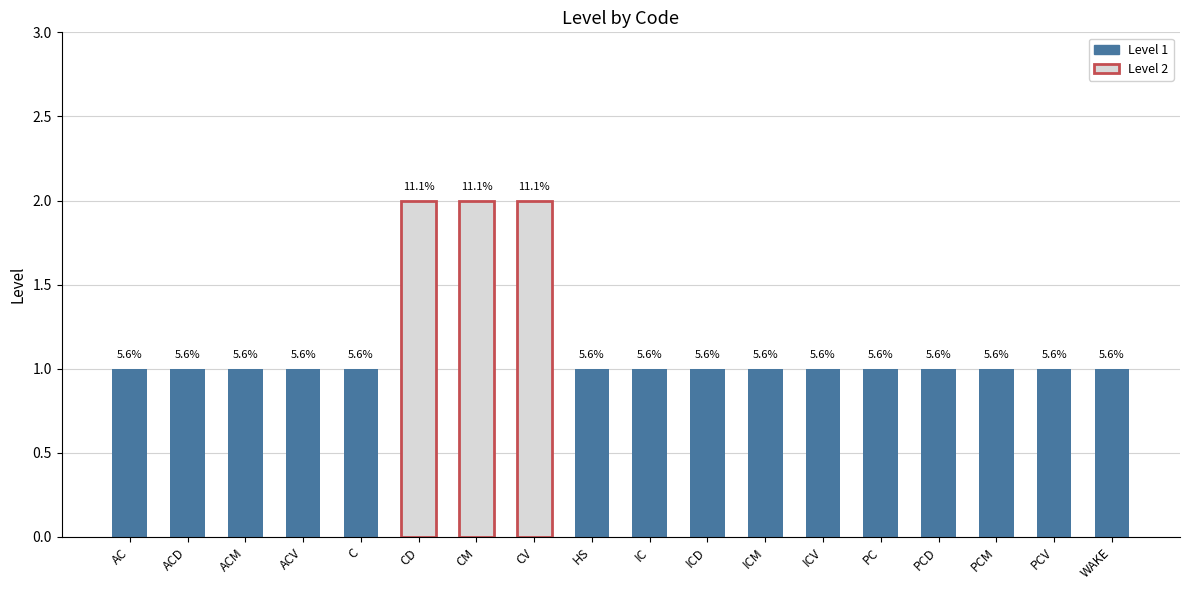

What is the greatest value displayed?

2